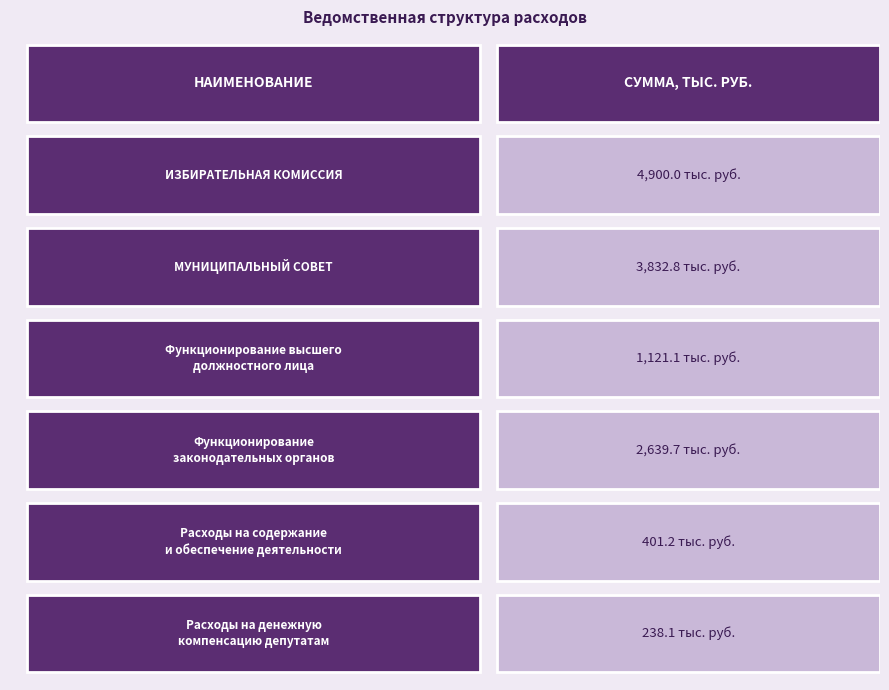

Are the bars grouped side by side (vs. stacked)?

No